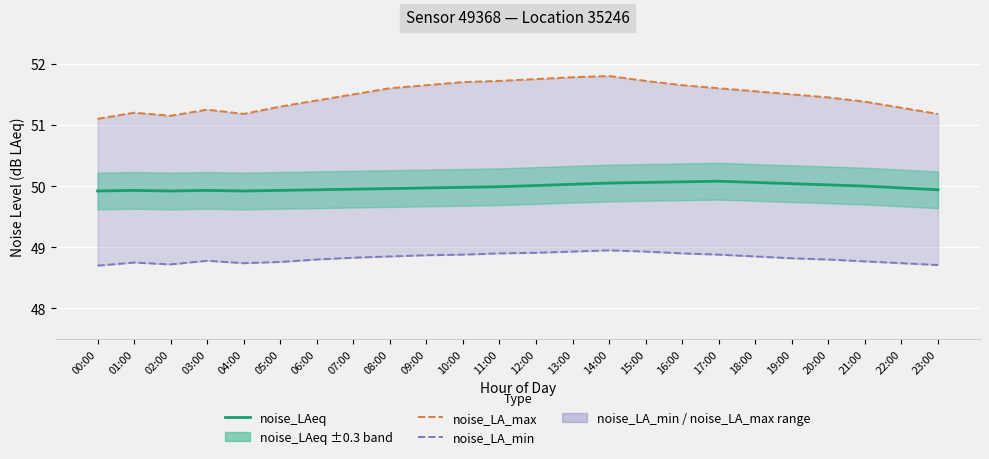

Reading left to right, extract all data points from this chart.

noise_LAeq: 49.9	49.9	49.9	49.9	49.9	49.9	49.9	50.0	50.0	50.0	50.0	50.0	50.0	50.0	50.0	50.1	50.1	50.1	50.1	50.0	50.0	50.0	50.0	49.9
noise_LA_max: 51.1	51.2	51.1	51.2	51.2	51.3	51.4	51.5	51.6	51.6	51.7	51.7	51.8	51.8	51.8	51.7	51.6	51.6	51.5	51.5	51.5	51.4	51.3	51.2
noise_LA_min: 48.7	48.8	48.7	48.8	48.7	48.8	48.8	48.8	48.9	48.9	48.9	48.9	48.9	48.9	49.0	48.9	48.9	48.9	48.9	48.8	48.8	48.8	48.7	48.7